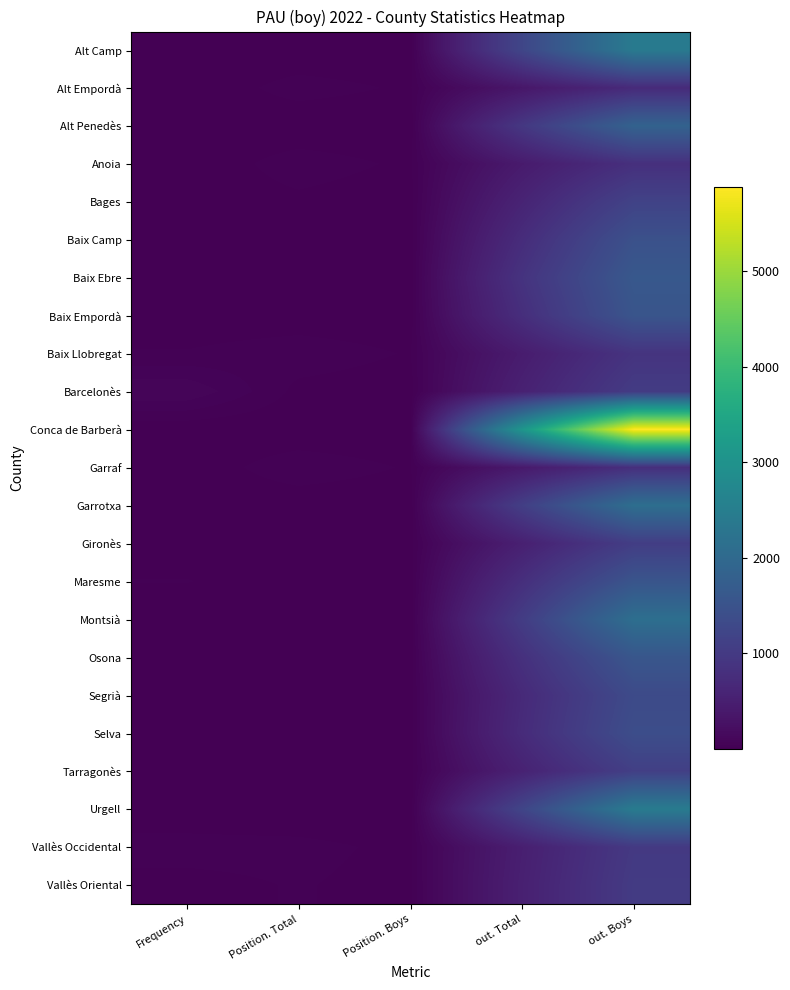

What is the difference between the maximum and minimum values in the Osona series?

1569